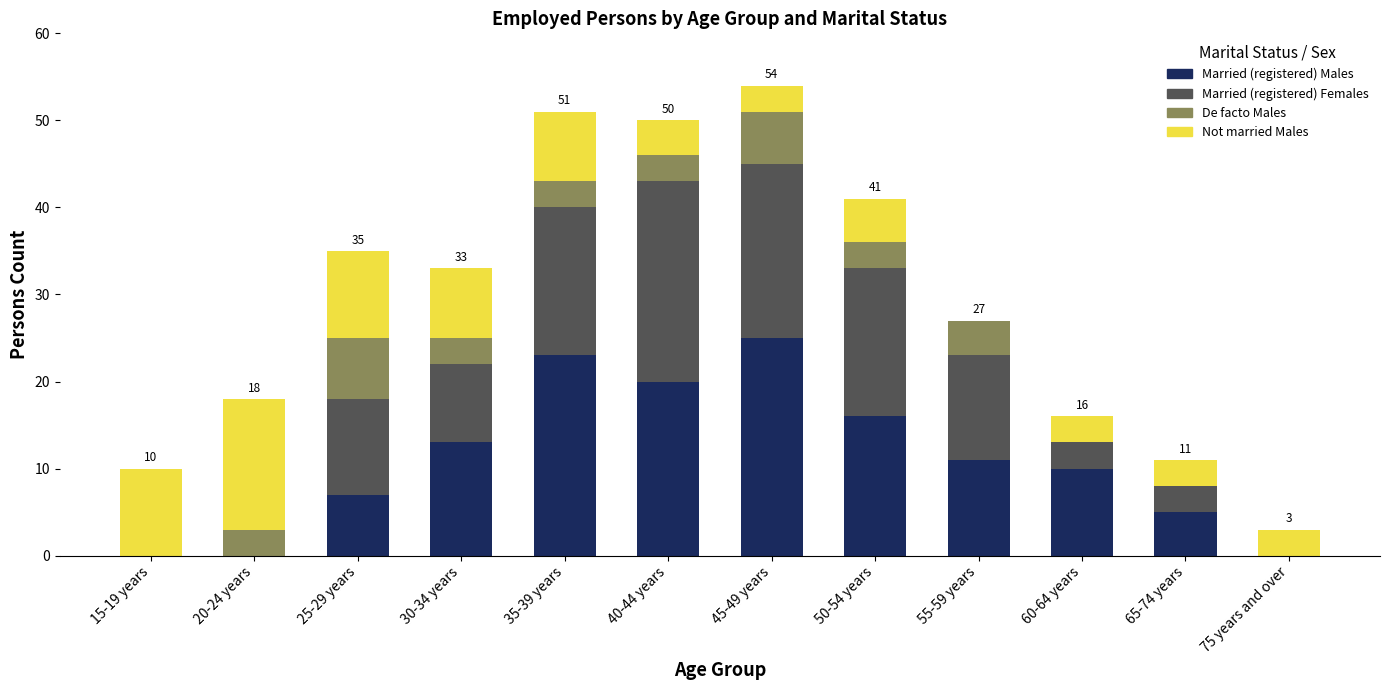

What is the highest value of the Married (registered) Males series?

25